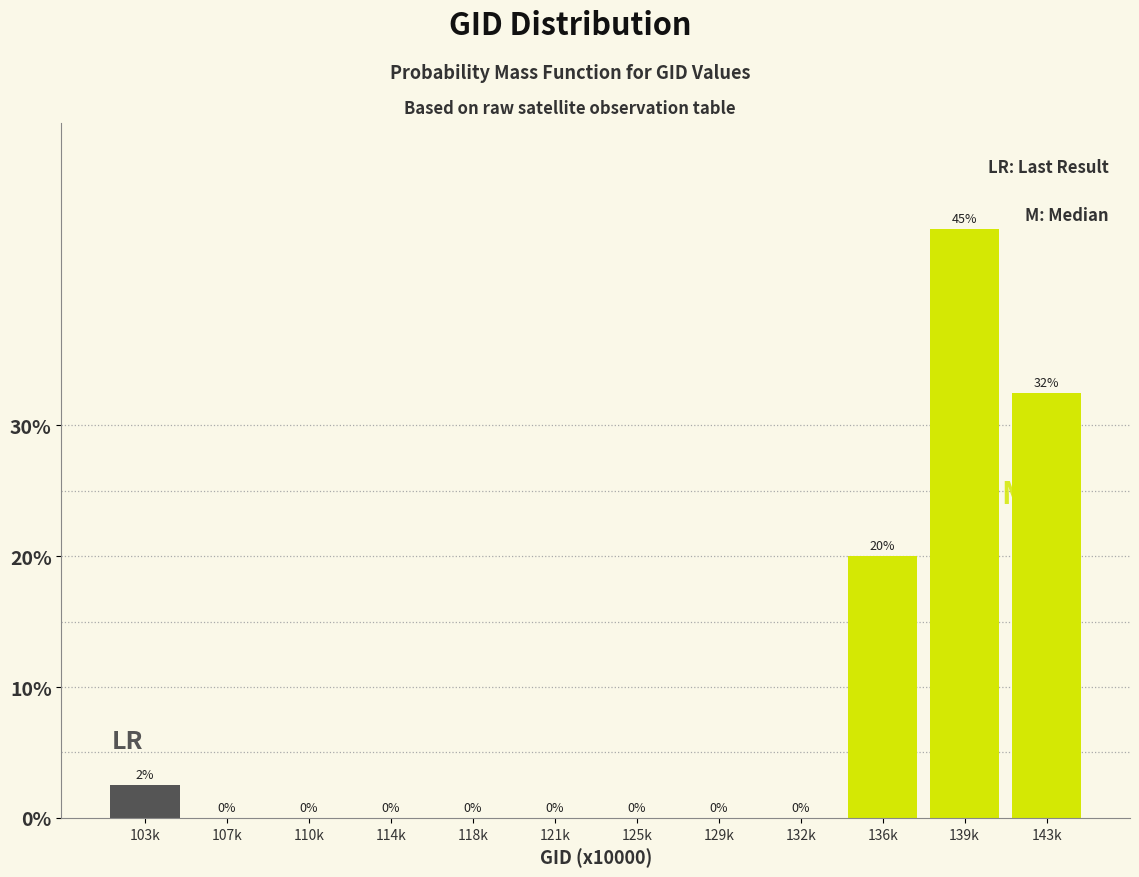

Read the value at 143k.

32.5